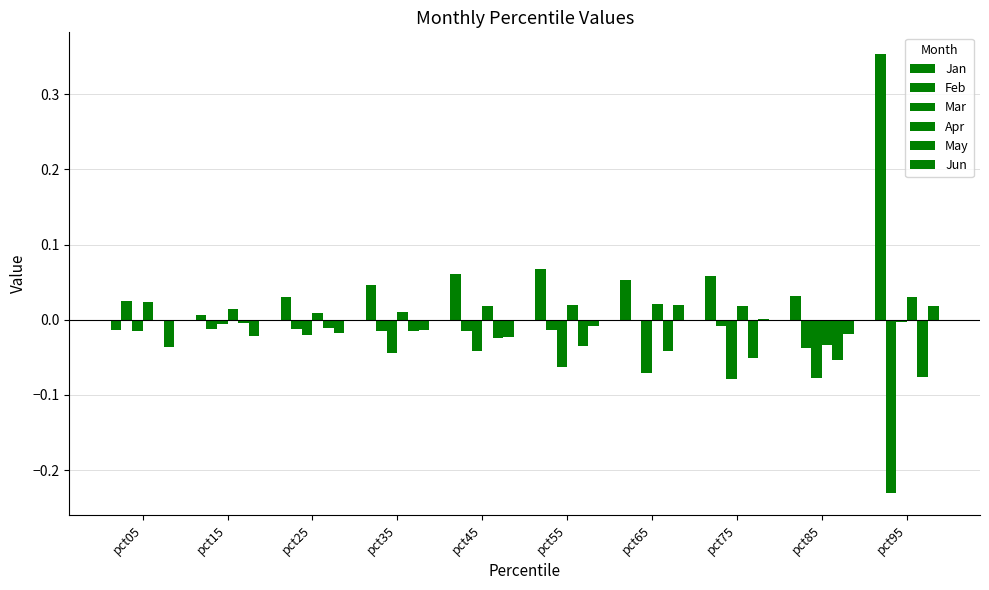

The Feb series shows -0.0 at pct25. True or false?

True